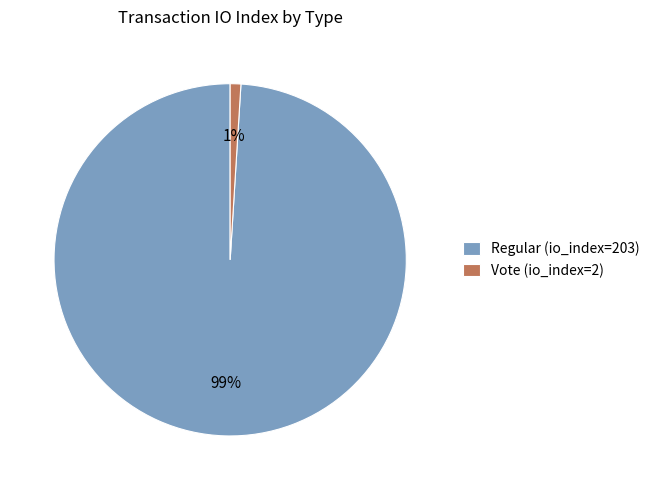

What is the largest slice in the pie chart?

Regular (io_index=203)